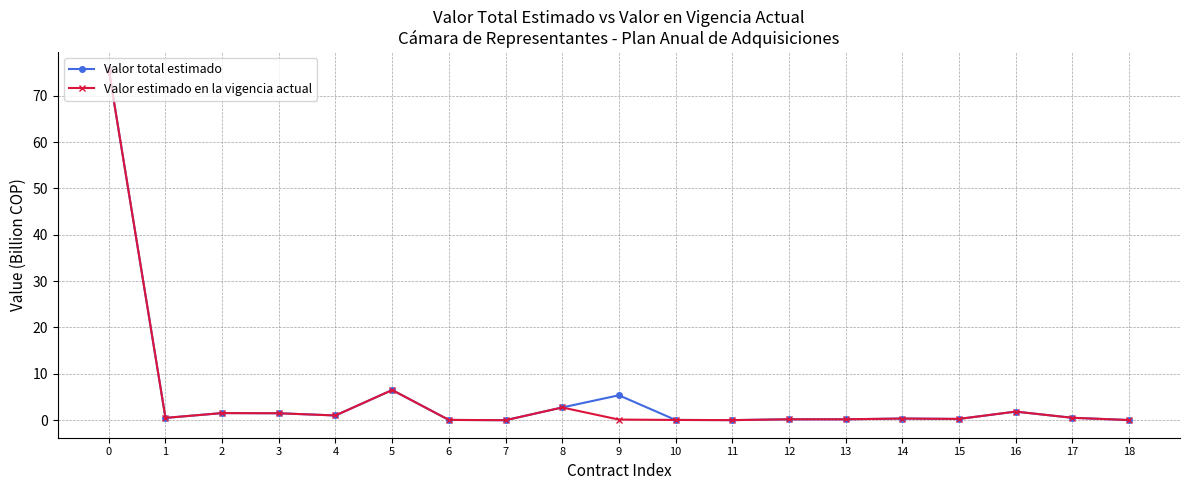

What is the total value across all series at 10?

0.1